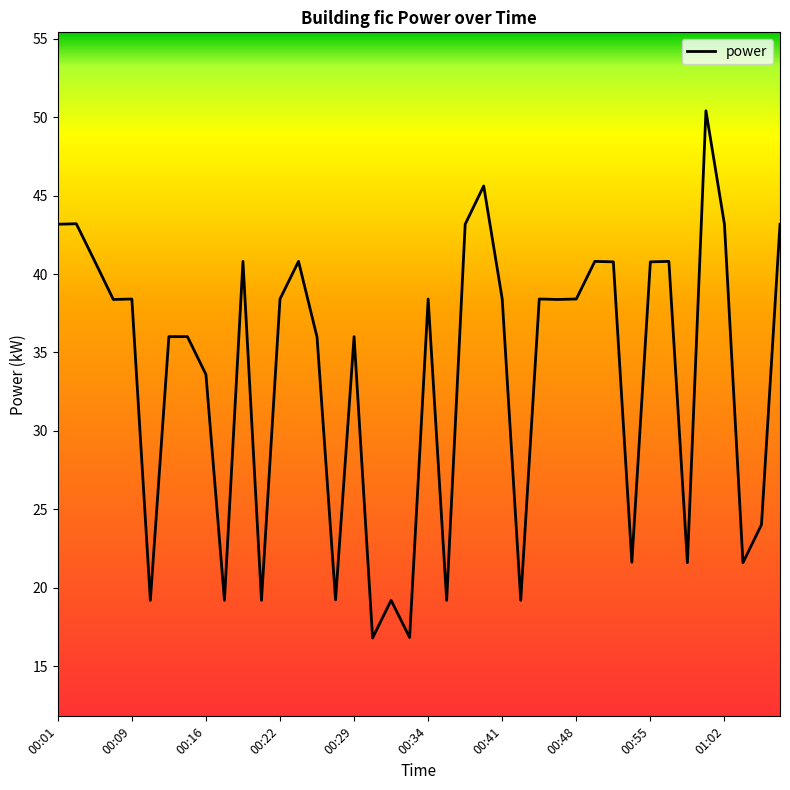

What is the difference between the maximum and minimum values?

33.6